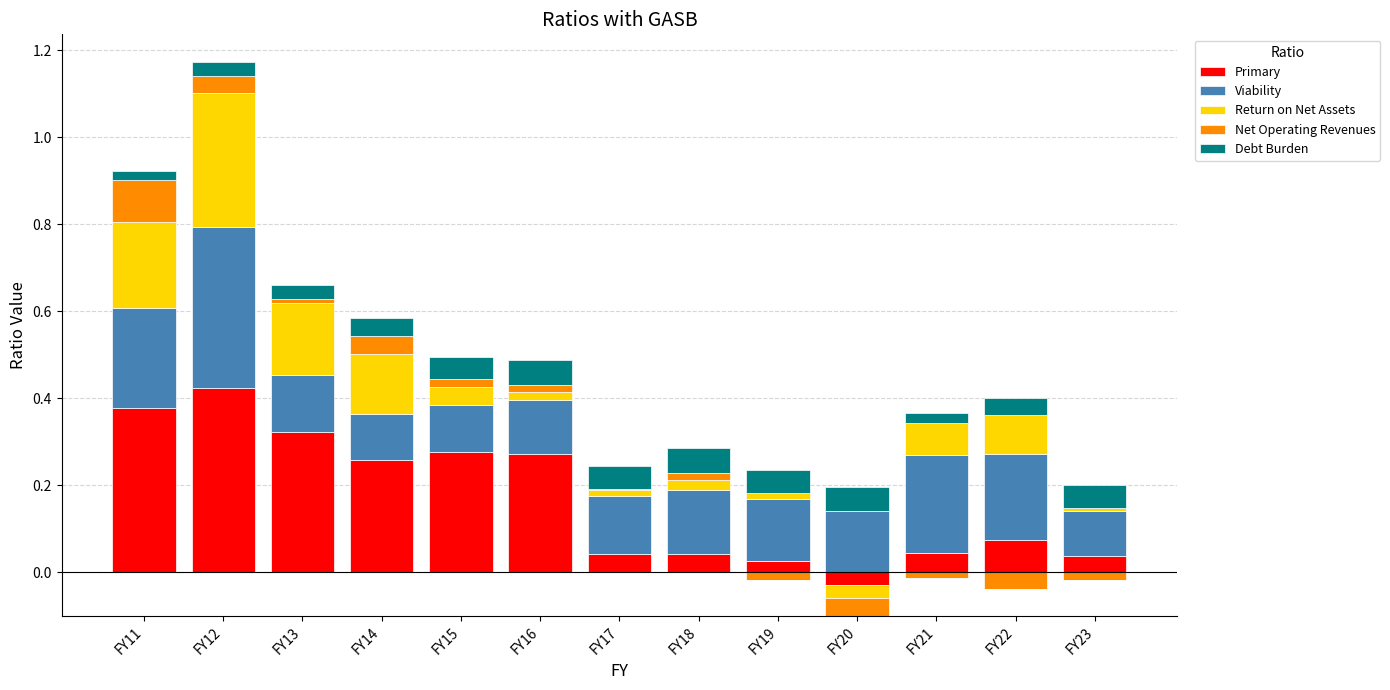

Is the value of Net Operating Revenues at FY22 greater than the value of Viability at FY12?

No